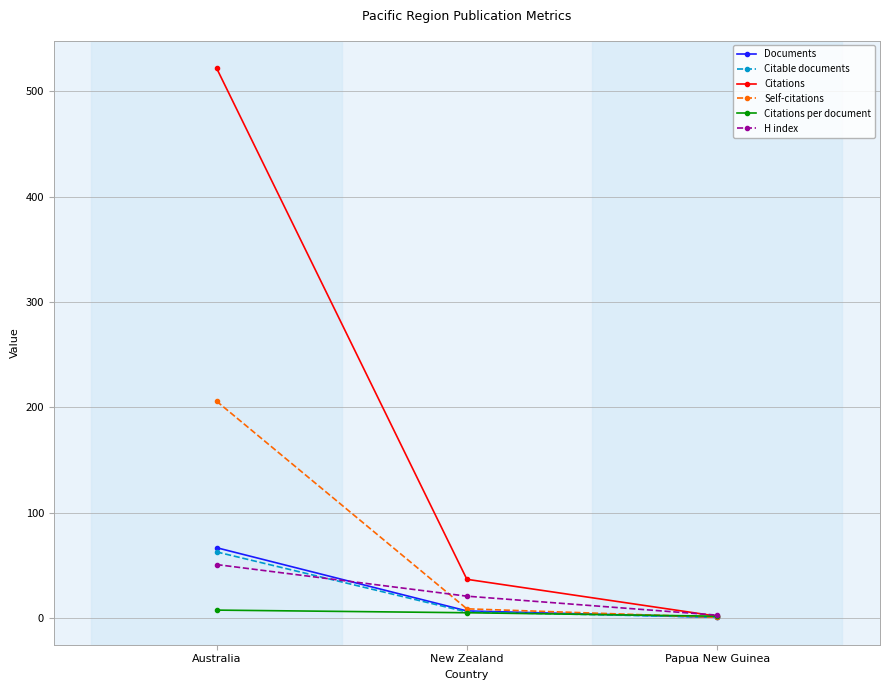

Is it true that Documents equals 7.0 at New Zealand?

True